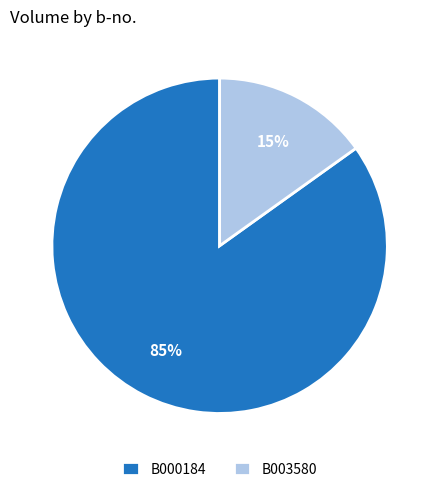

What percentage is the B003580 slice, to the nearest percent?

15%